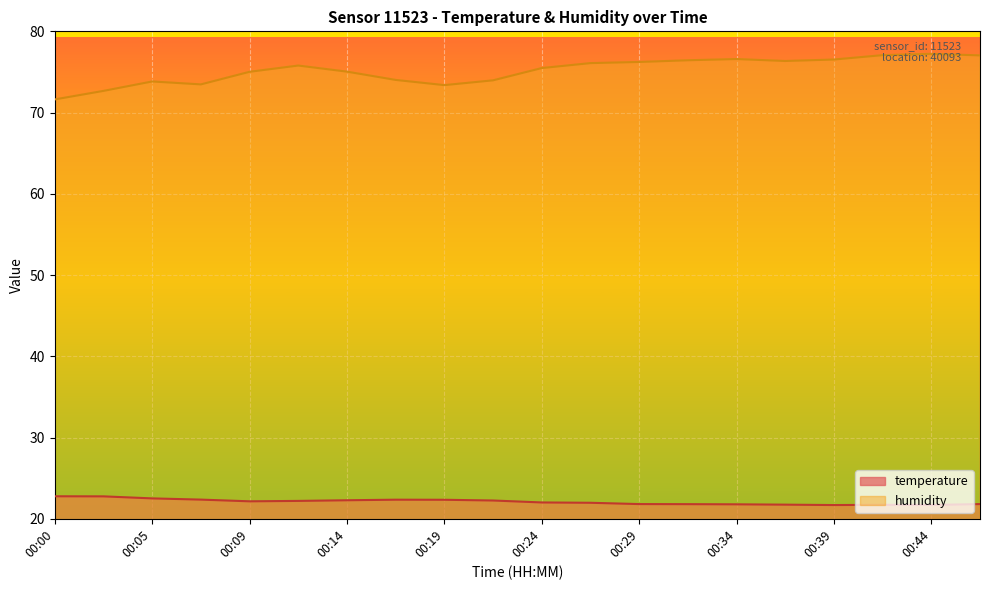

What is the value of the temperature point at the 15th from the left?

21.8